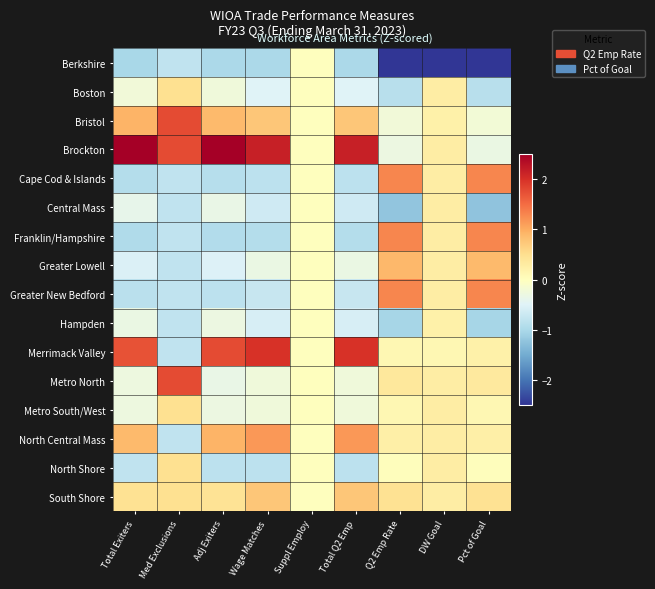

Which series has the widest spread of values?

Berkshire